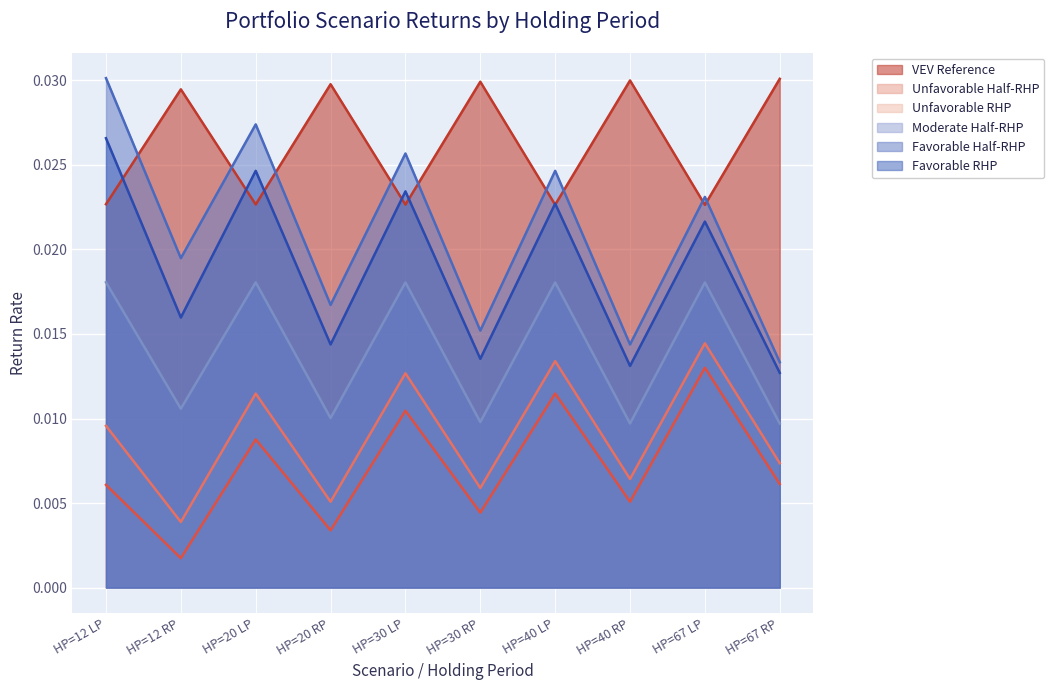

What position from the left is HP=67 LP?

9